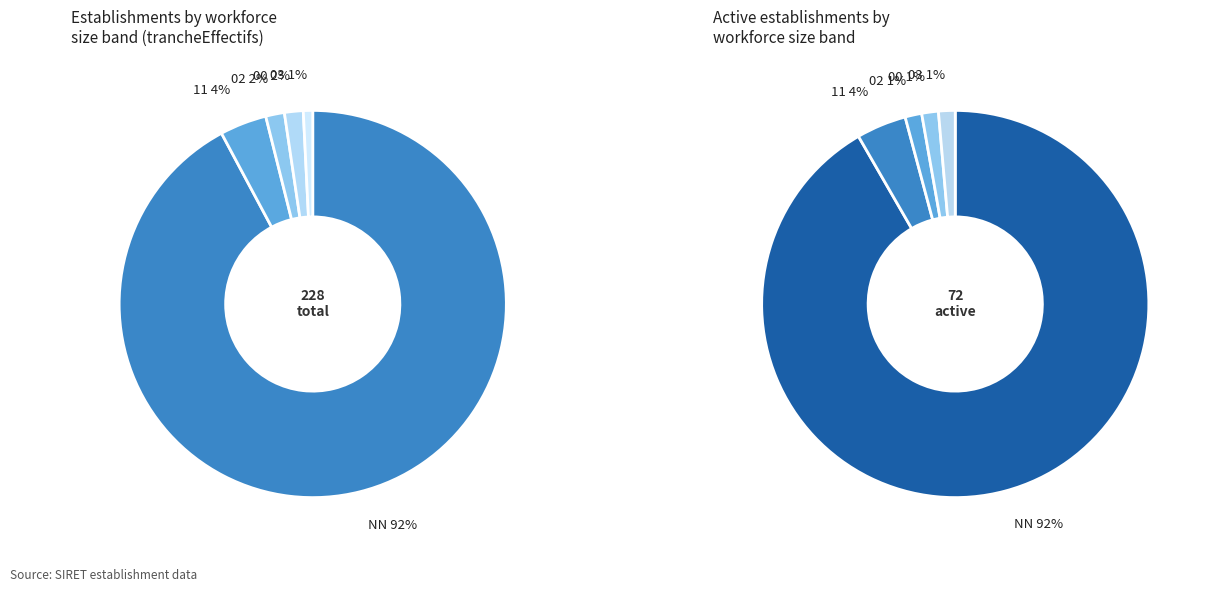

The 00 slice represents 13% of the pie. True or false?

False